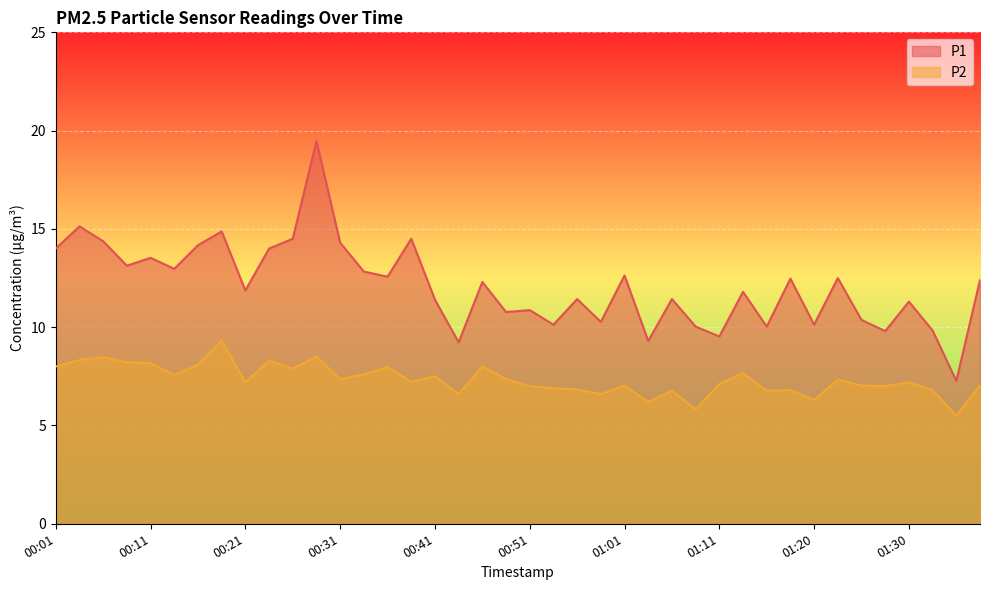

True or false: P1 and P2 intersect in this chart.

False